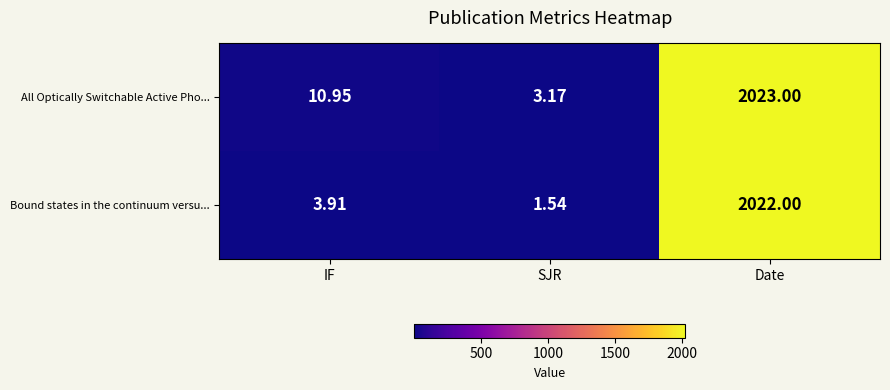

Which series has the widest spread of values?

Bound states in the continuum versu...